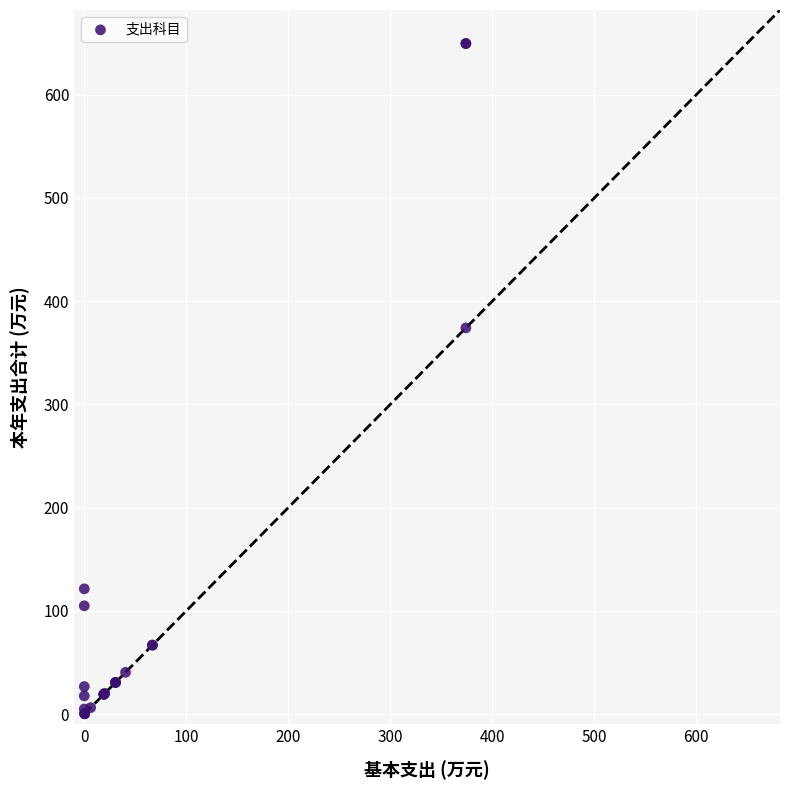

What Y value in the scatter plot is closest to 324?

374.1